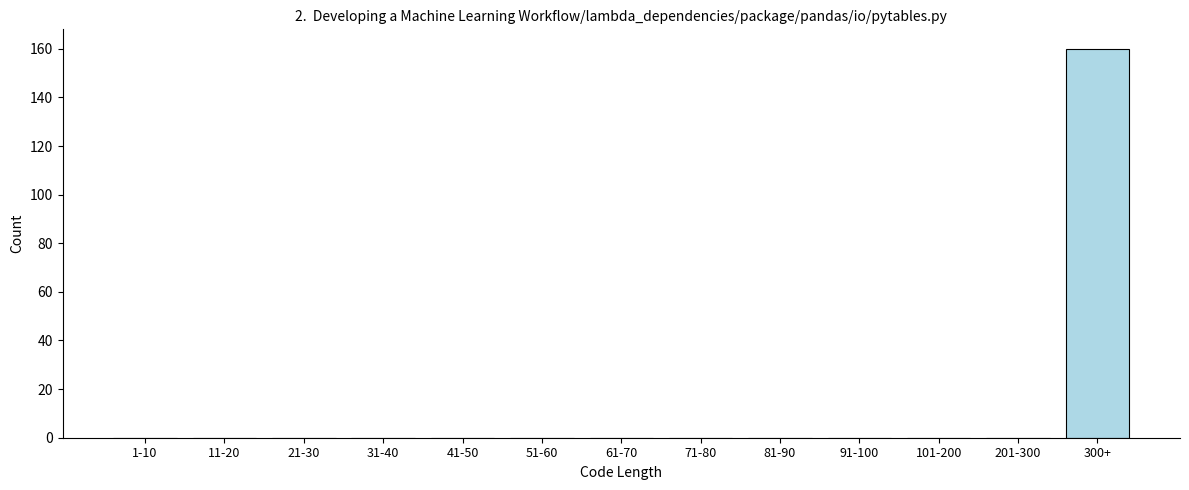

Reading right to left, transcribe all the data shown in this chart.

300+=160	201-300=0	101-200=0	91-100=0	81-90=0	71-80=0	61-70=0	51-60=0	41-50=0	31-40=0	21-30=0	11-20=0	1-10=0